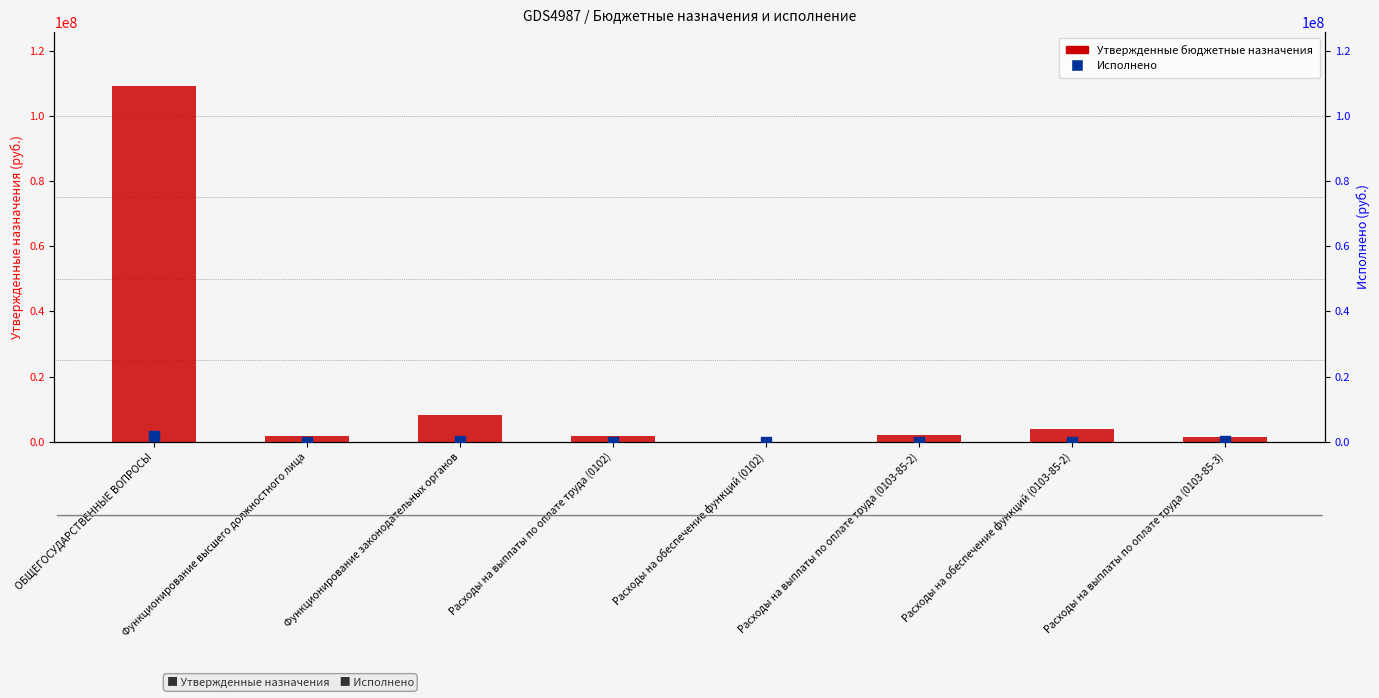

Is the value of Утвержденные бюджетные назначения at Расходы на выплаты по оплате труда (0102) greater than the value of Исполнено at Расходы на выплаты по оплате труда (0102)?

Yes